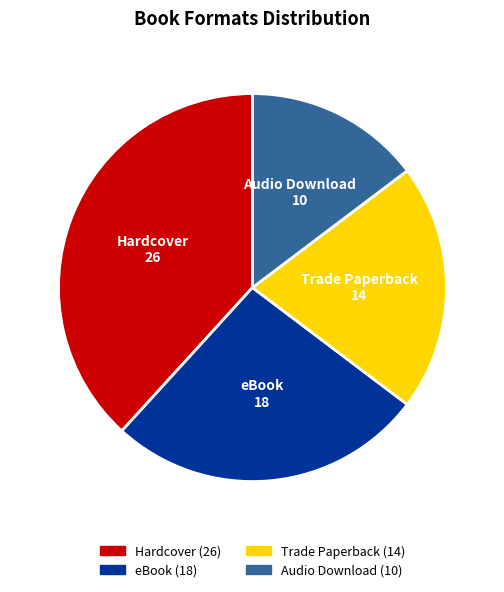

Which slice is the smallest?

Audio Download